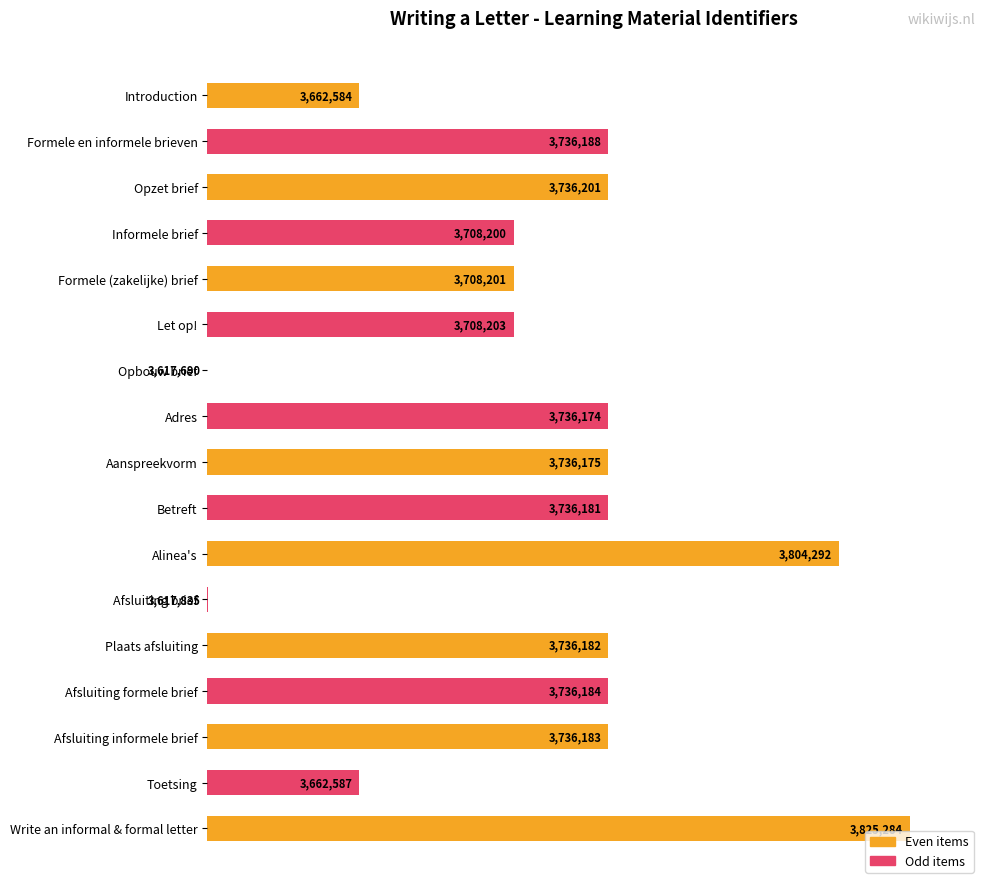

Are the bars horizontal?

Yes